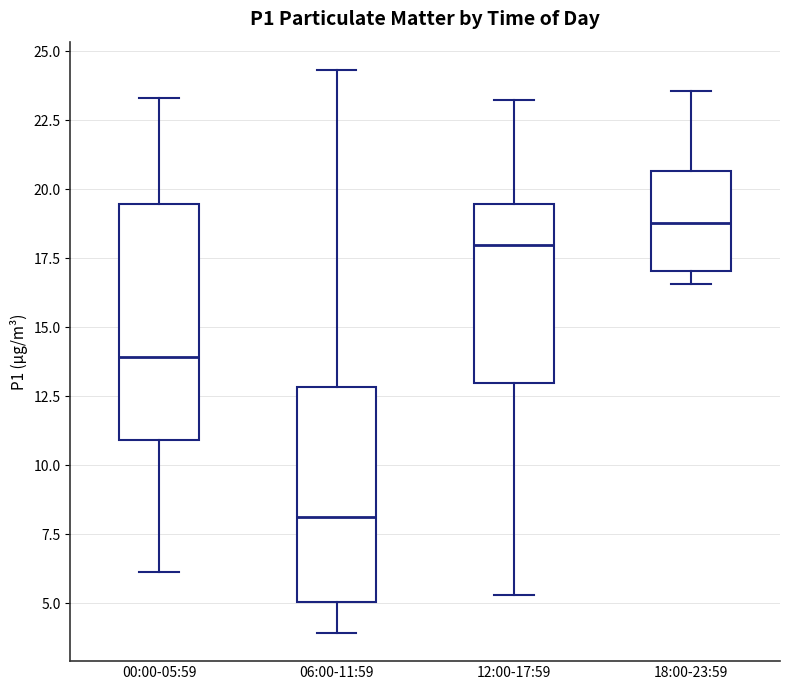

Comparing the boxes themselves (not the whiskers), which one is the tallest?

00:00-05:59